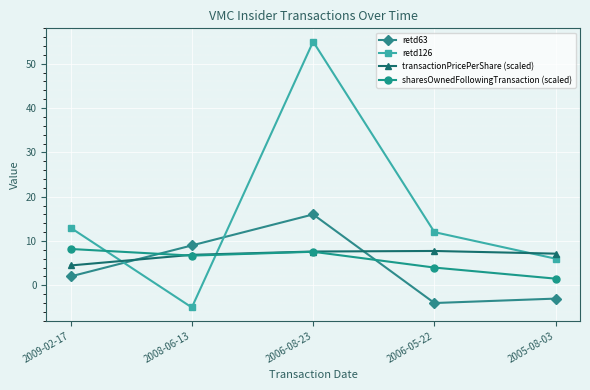

What is the difference between the highest and lowest values at 2005-08-03?

10.1